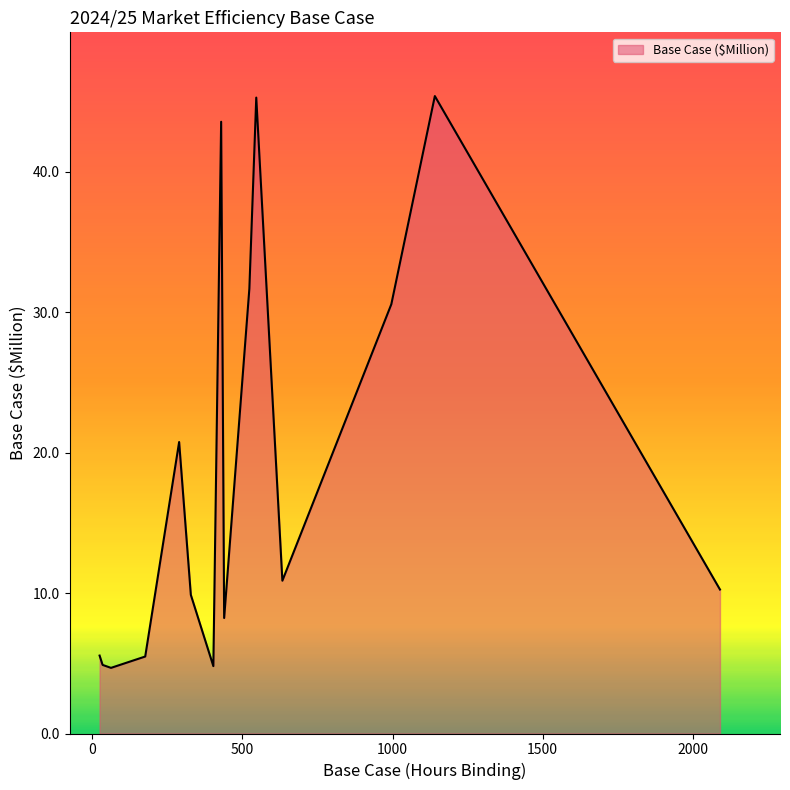

What is the minimum value shown in the chart?

4.7